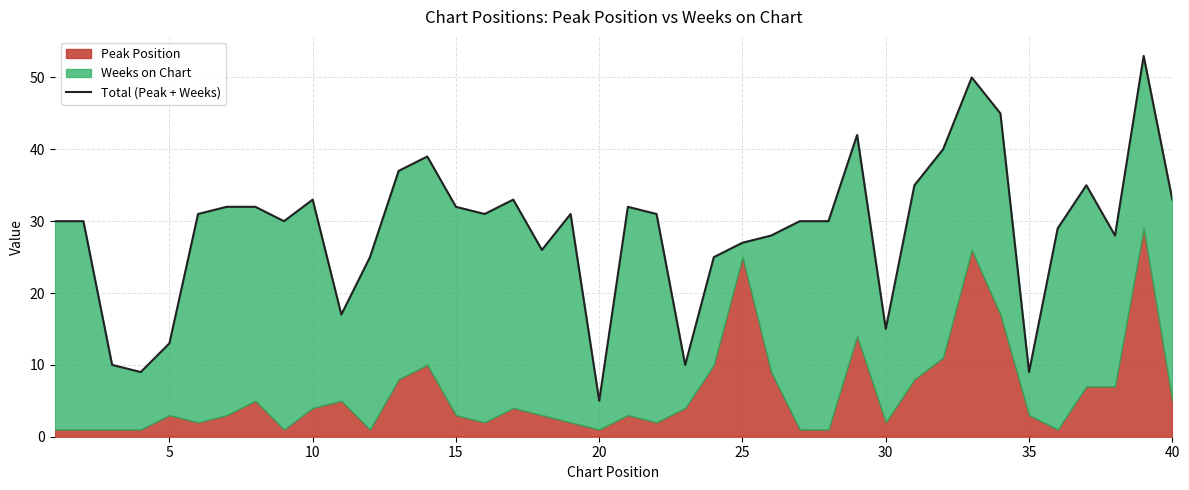

Approximately how many times larger is the value at 31 compared to 12?

1.1